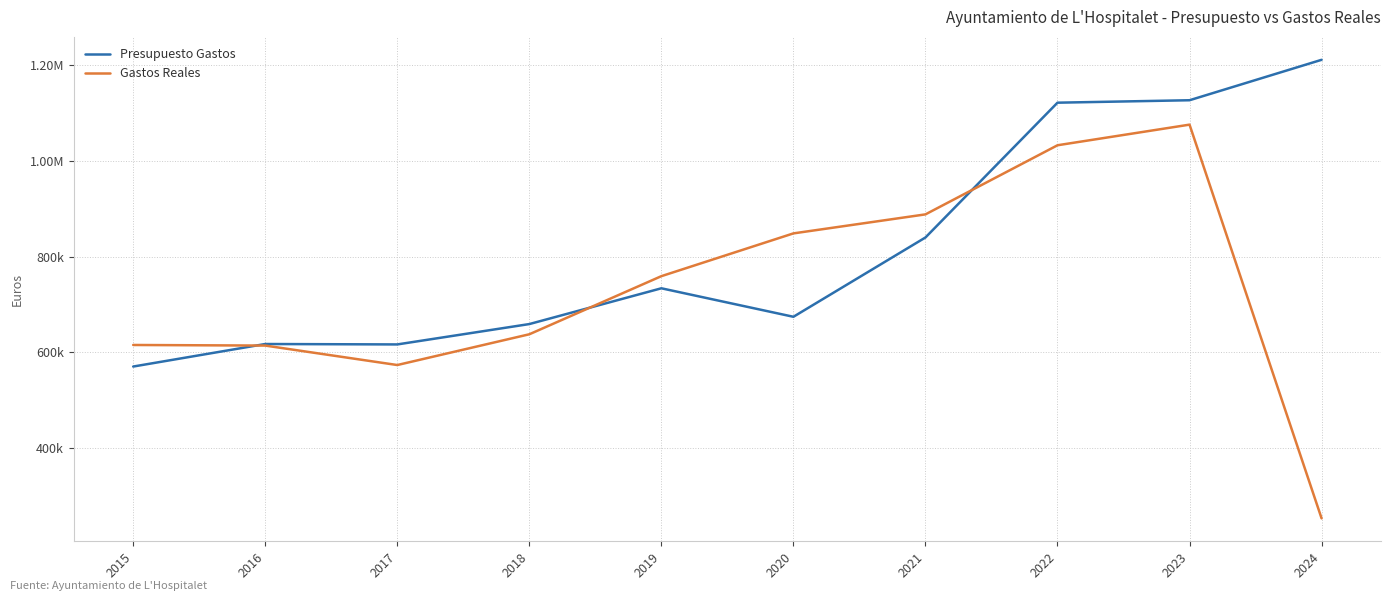

What is the approximate value of Presupuesto Gastos at 2022?

1121801.7